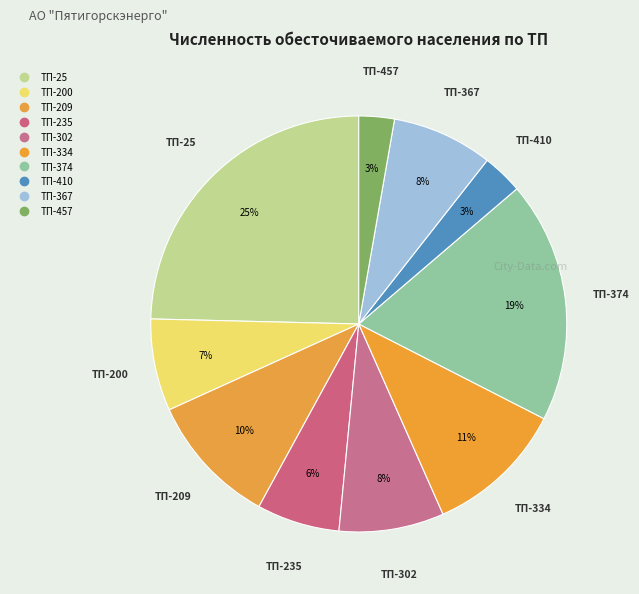

To the nearest percent, what is the average slice percentage?

10%